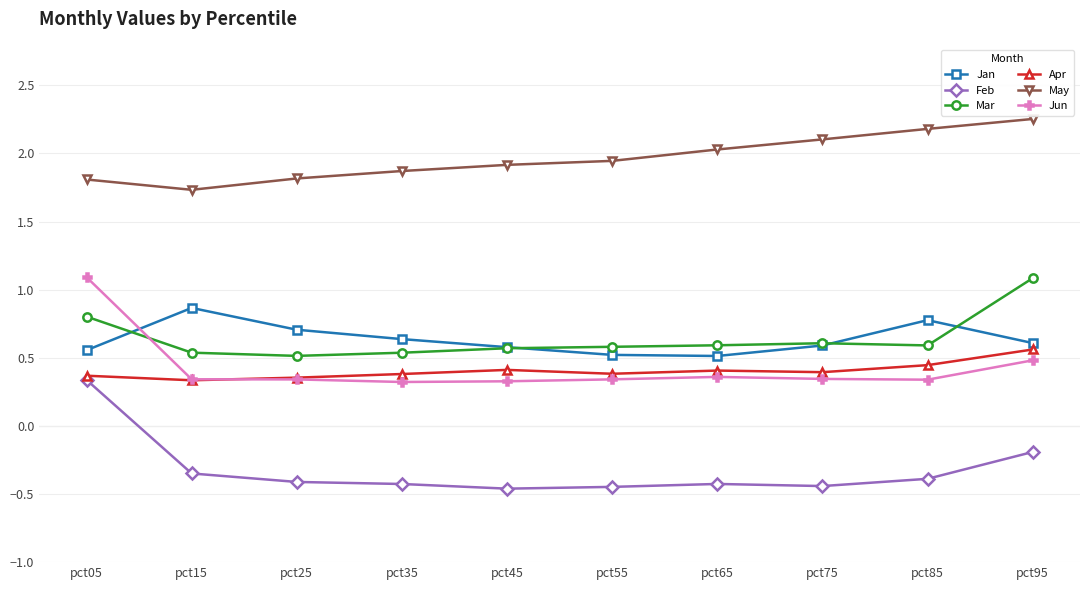

In May, how many points are lower than both neighbors (excluding endpoints)?

1